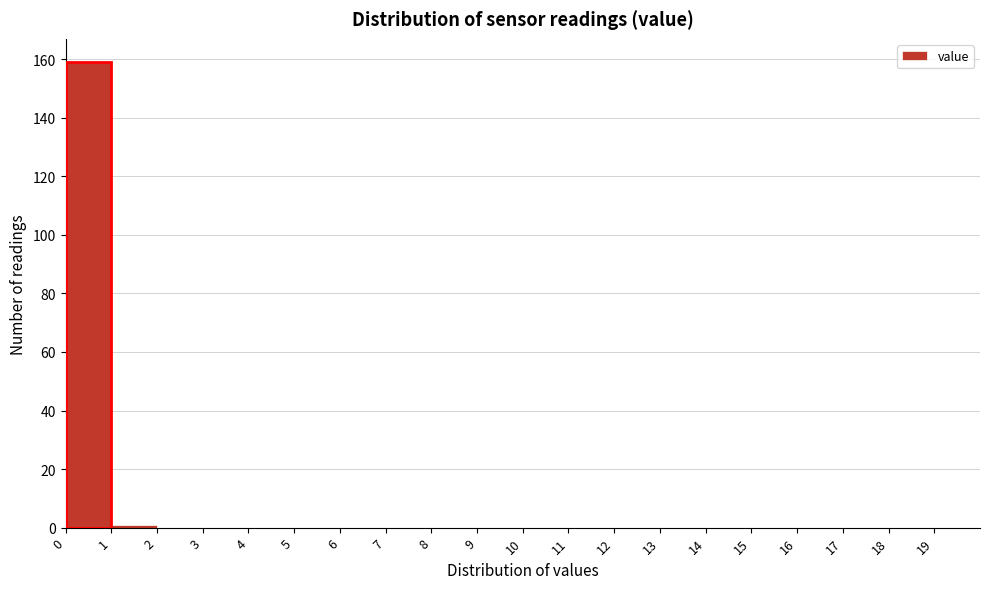

Reading left to right, transcribe this chart: for each bar, give the range it covers on the x-axis and its height. The values are not printed on the chart, so give them approximately, as read against the axis.

0 to 1: 160
1 to 2: under 2
2 to 3: 0
3 to 4: 0
4 to 5: 0
5 to 6: 0
6 to 7: 0
7 to 8: 0
8 to 9: 0
9 to 10: 0
10 to 11: 0
11 to 12: 0
12 to 13: 0
13 to 14: 0
14 to 15: 0
15 to 16: 0
16 to 17: 0
17 to 18: 0
18 to 19: 0
19 to 20: 0